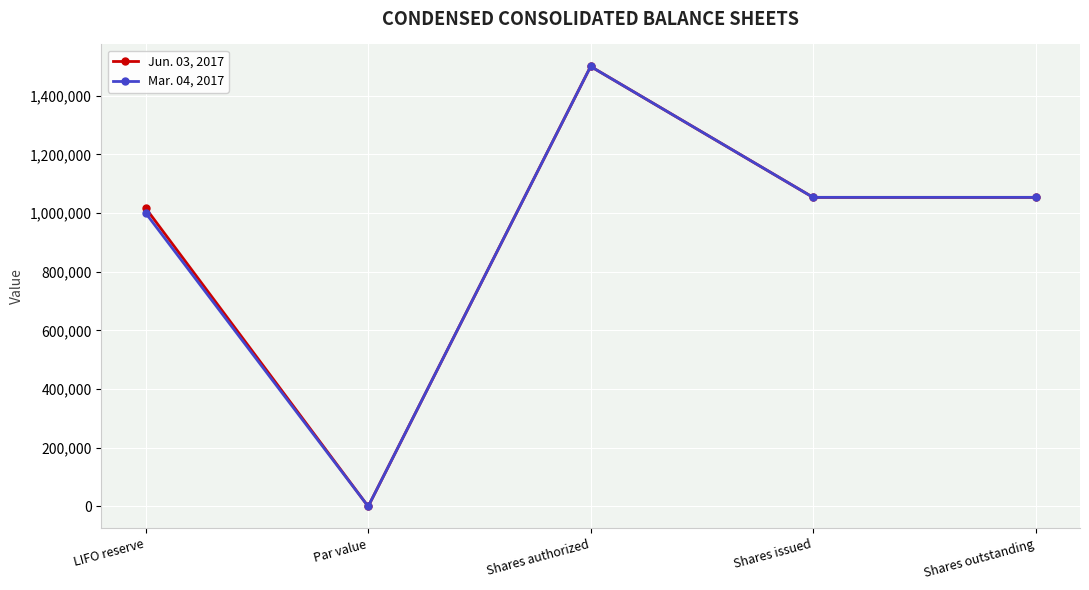

What is the label of the 3rd point from the right?

Shares authorized